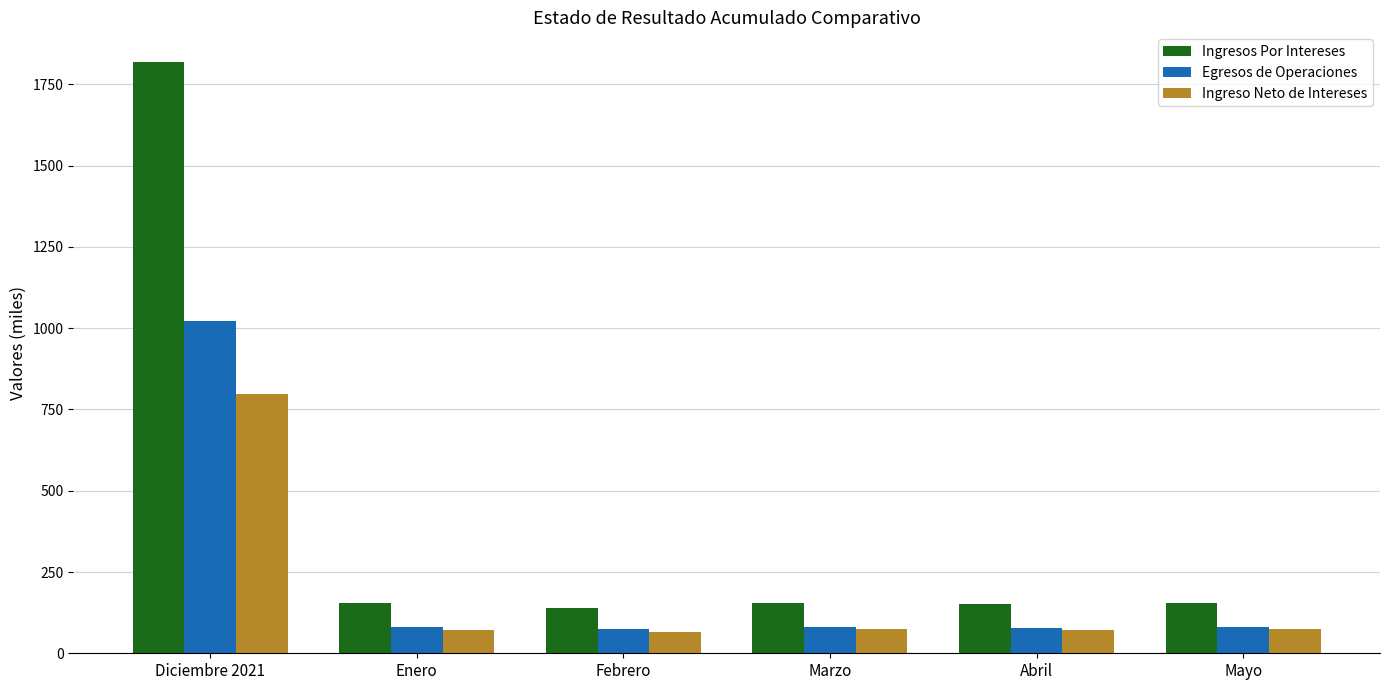

How many series are shown in this chart?

3